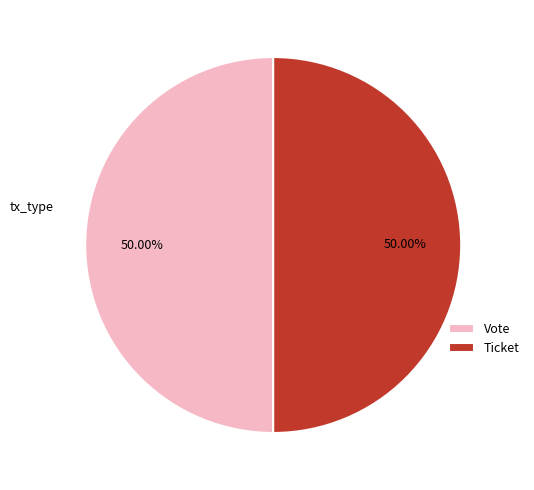

The Ticket slice represents 6% of the pie. True or false?

False